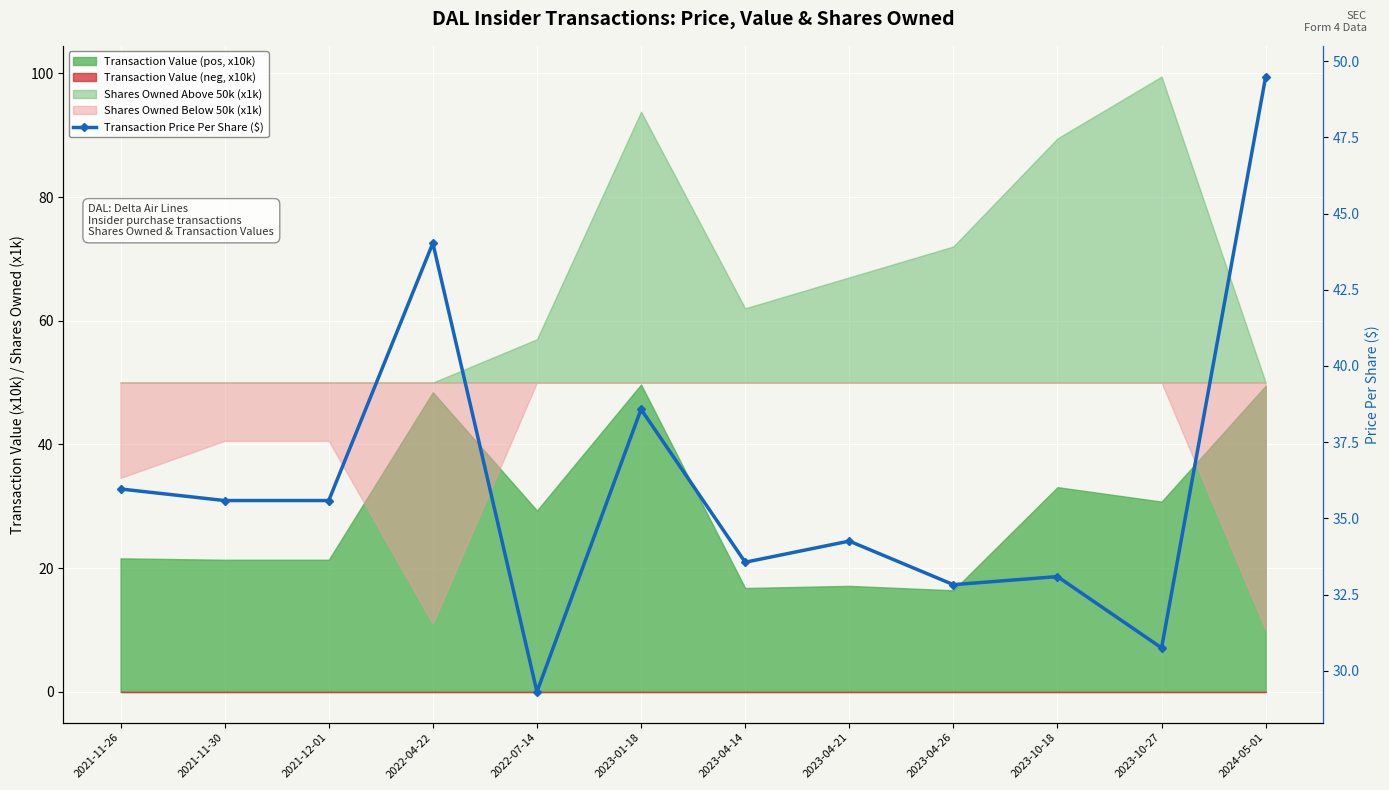

Reading left to right, what are all the values shown in this chart?

36.0	35.6	35.6	44.0	29.3	38.6	33.6	34.3	32.8	33.1	30.8	49.5